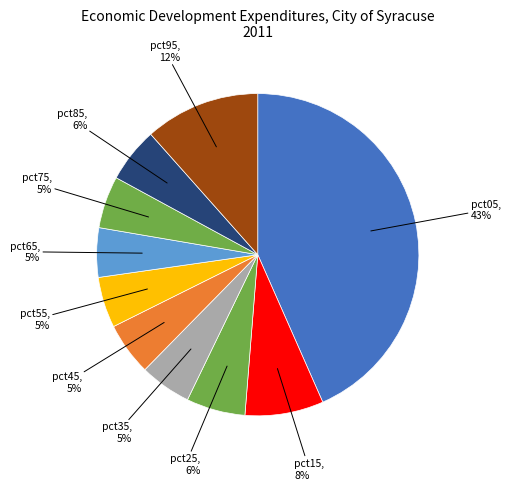

To the nearest percent, what percentage of the pie is pct45?

5%